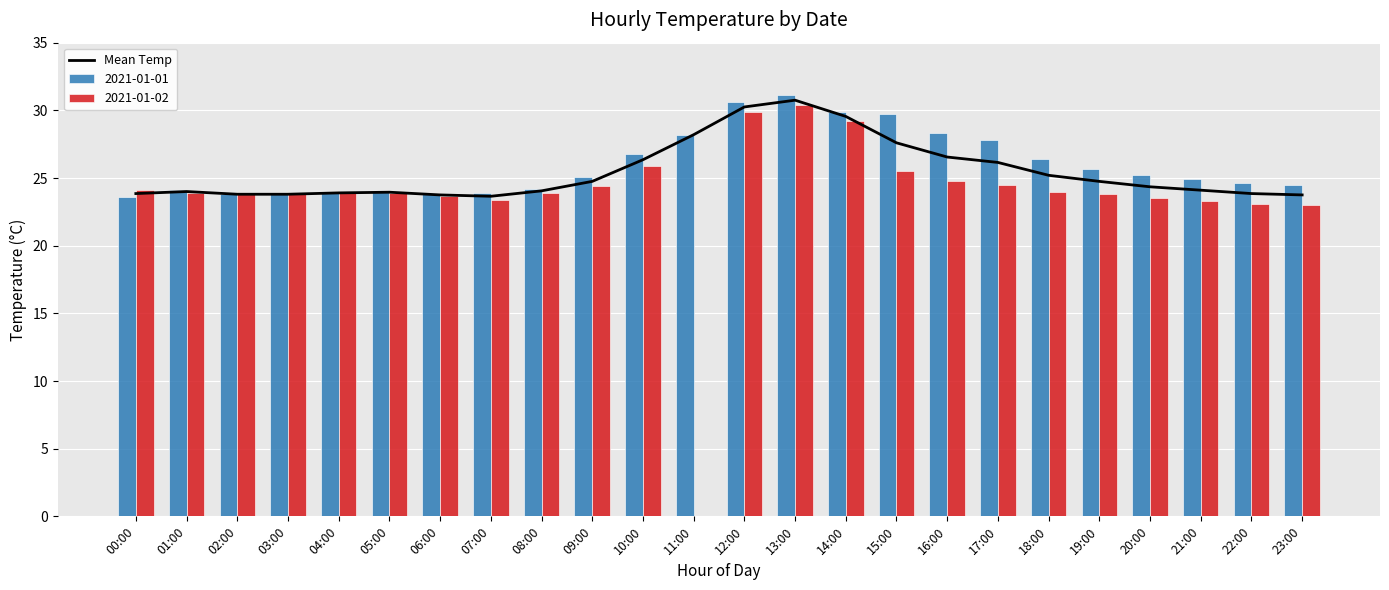

List the labels in order of value, largest first.

13:00, 12:00, 14:00, 11:00, 15:00, 16:00, 10:00, 17:00, 18:00, 09:00, 19:00, 20:00, 21:00, 08:00, 01:00, 05:00, 04:00, 00:00, 22:00, 02:00, 03:00, 06:00, 23:00, 07:00